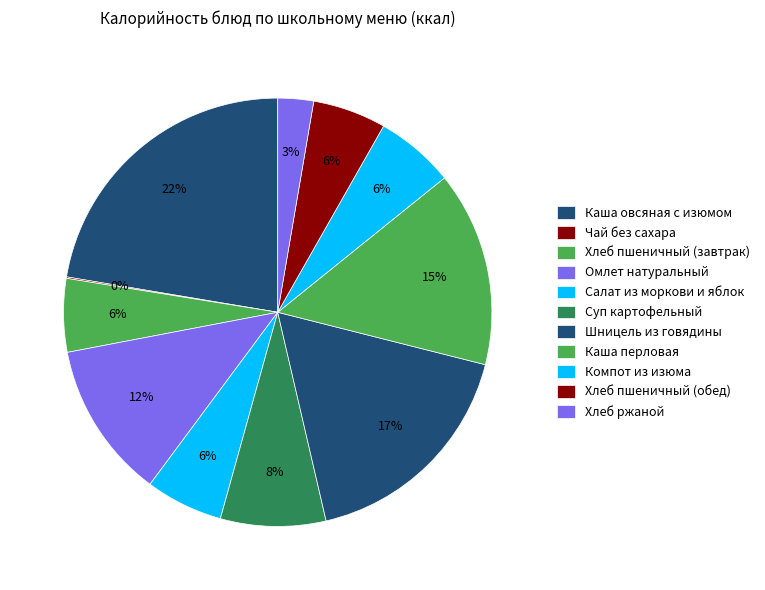

Rank the categories by value from lowest to highest.

Чай без сахара, Хлеб ржаной, Хлеб пшеничный (завтрак), Хлеб пшеничный (обед), Салат из моркови и яблок, Компот из изюма, Суп картофельный, Омлет натуральный, Каша перловая, Шницель из говядины, Каша овсяная с изюмом